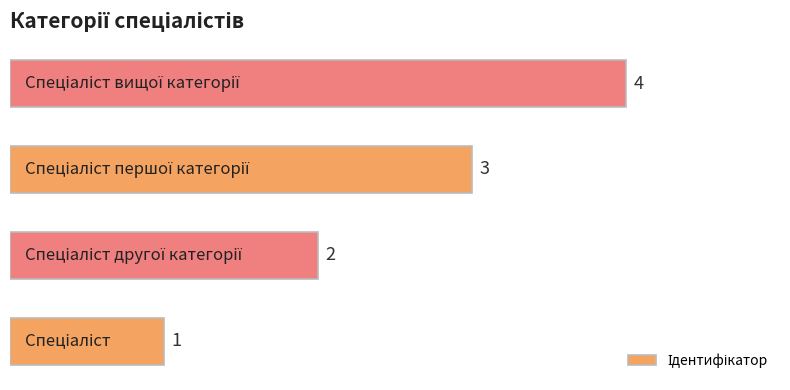

What is the difference between the maximum and minimum values?

3